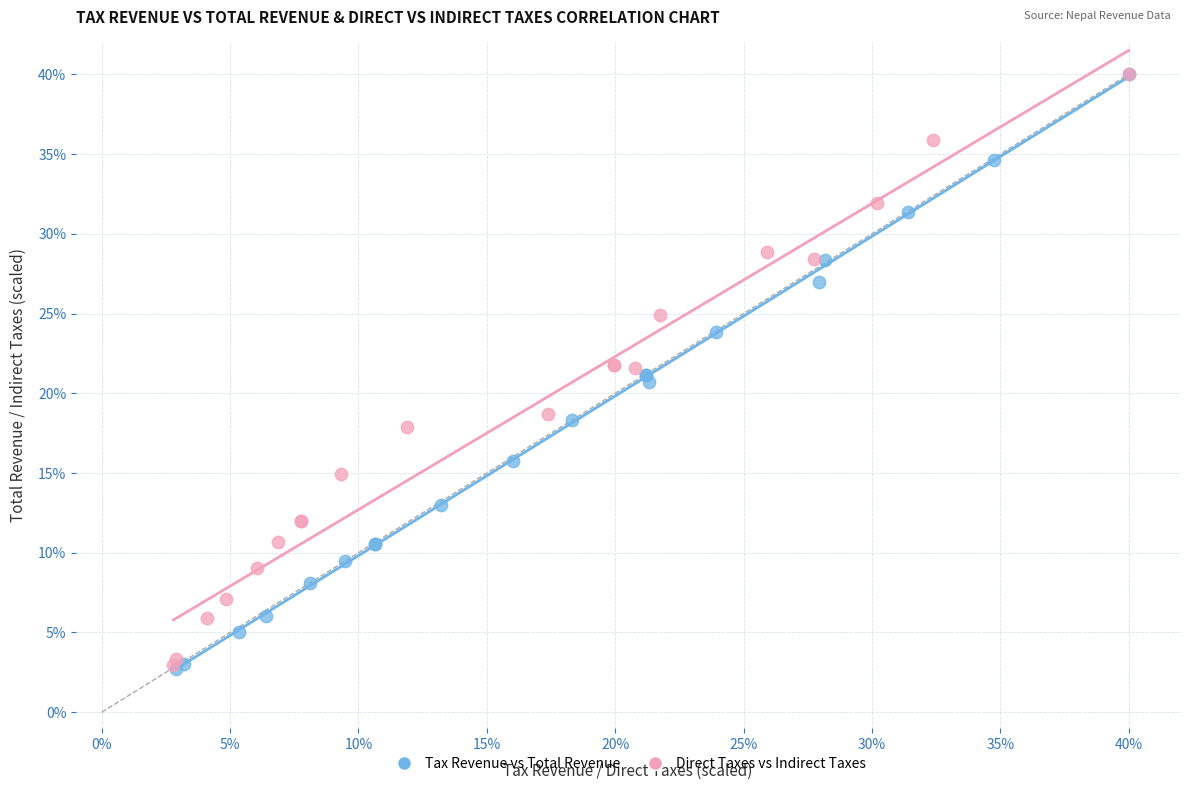

Which series has the widest spread of Y values?

Tax Revenue vs Total Revenue